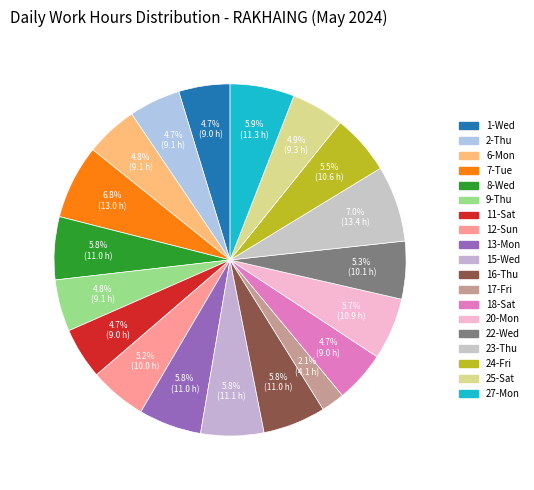

To the nearest percent, what portion does 7-Tue represent?

7%